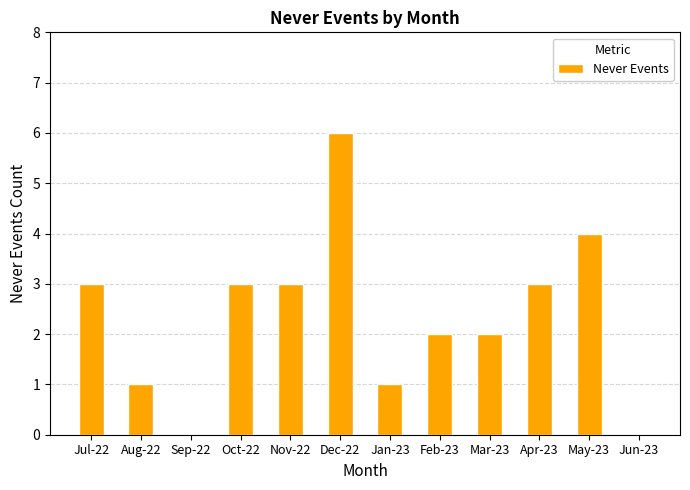

What is the sum of all values?

28